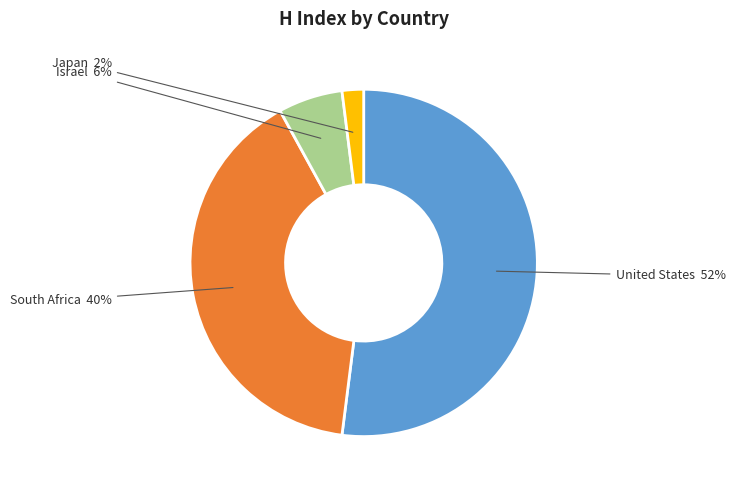

To the nearest percent, what is the average slice percentage?

25%